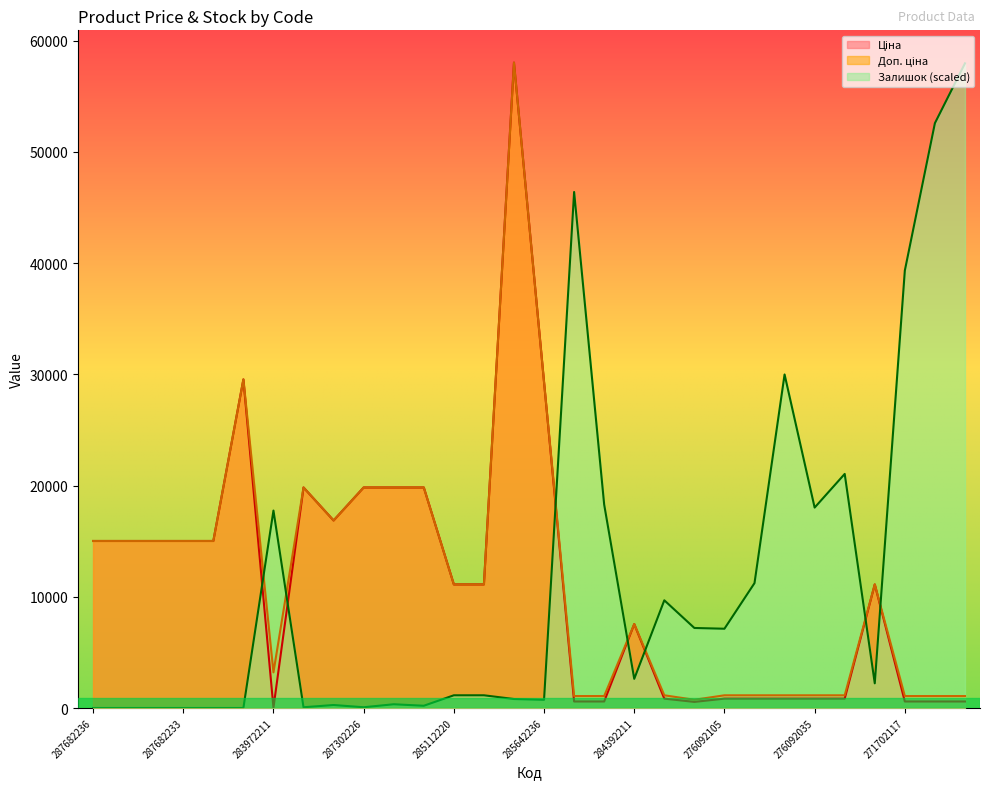

List the series in order of their peak value, highest first.

Ціна, Доп. ціна, Залишок